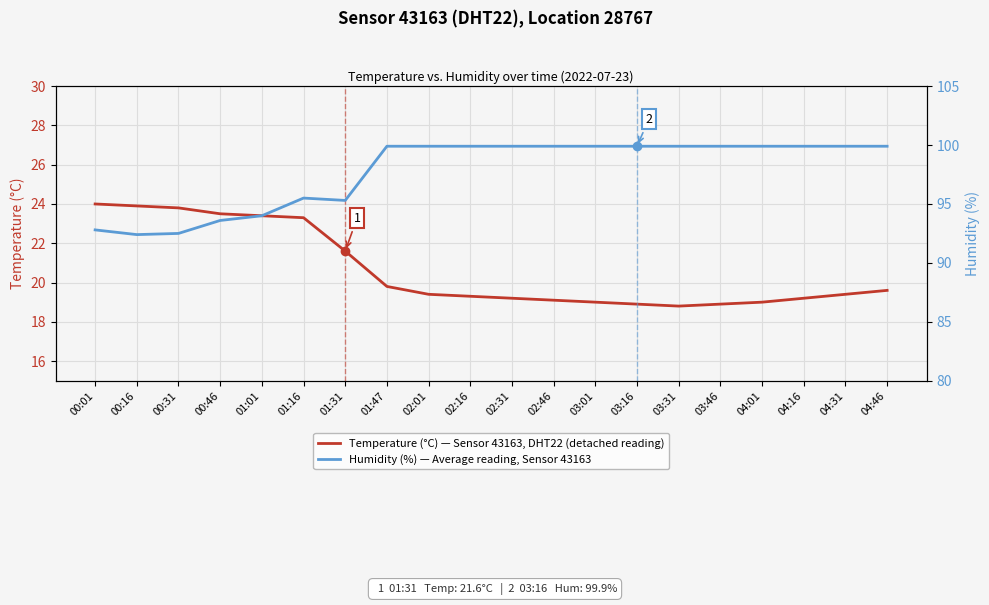

Does the chart display data point markers on the line(s)?

No